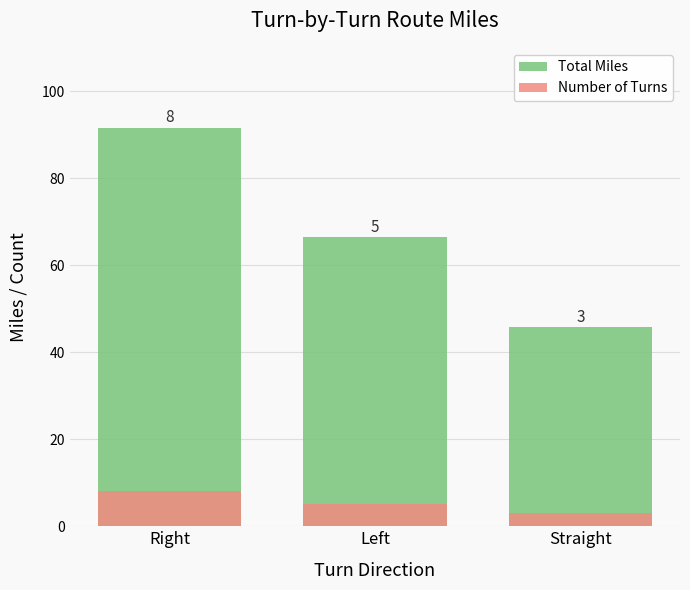

Which category has the highest value across all series?

Right